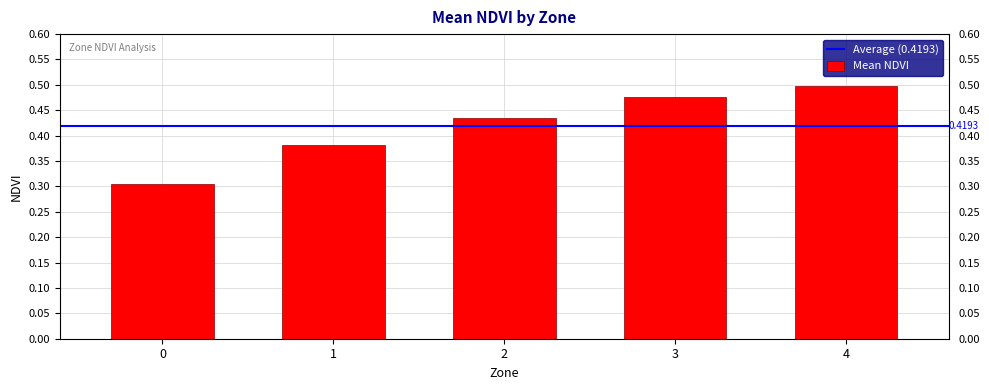

What is the value of the 1st bar from the left?

0.3